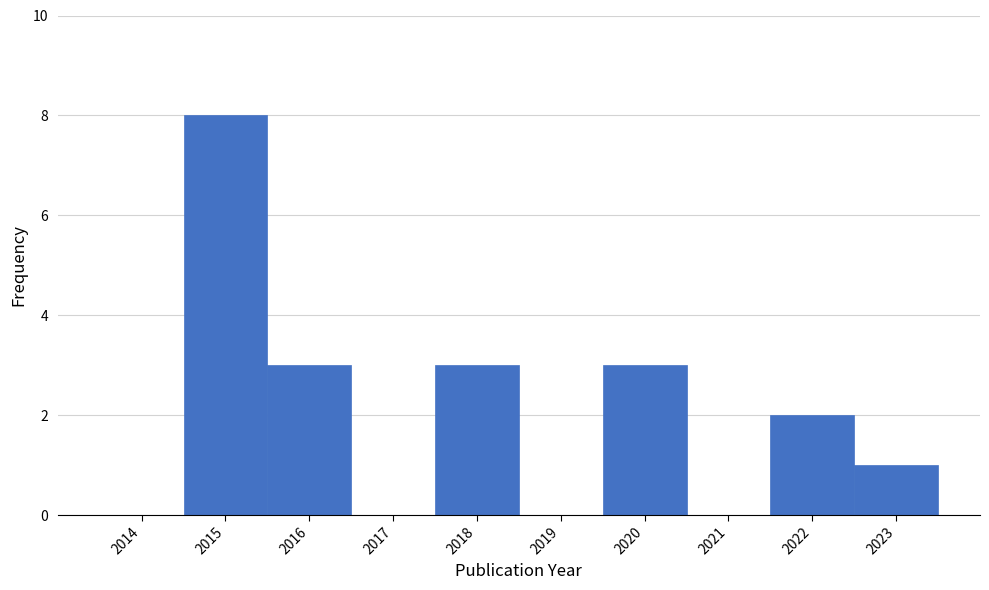

Reading left to right, list all the values displayed in this chart.

2014=0	2015=8	2016=3	2017=0	2018=3	2019=0	2020=3	2021=0	2022=2	2023=1